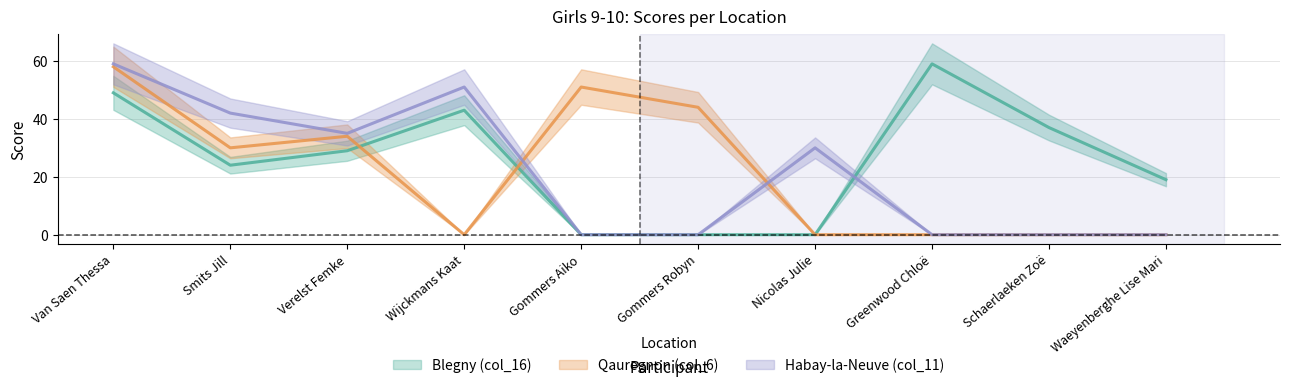

After their last crossing, which series has the higher values: Qauregnon (col_6) or Blegny (col_16)?

Qauregnon (col_6)